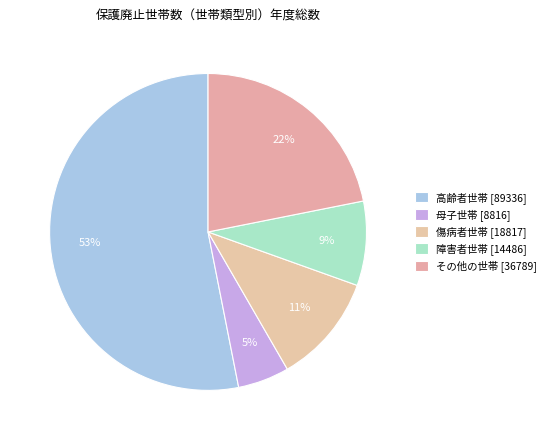

Which category has the smallest portion of the pie?

母子世帯